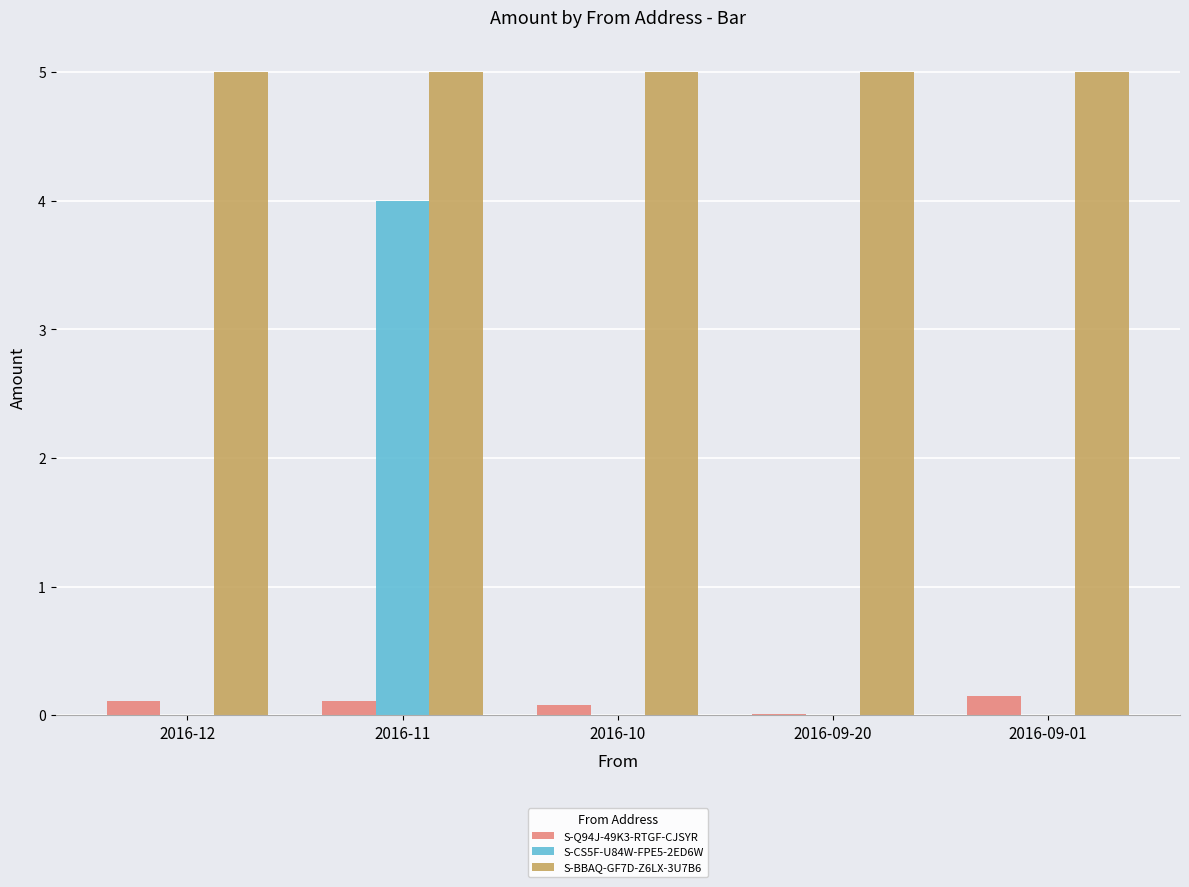

What is the highest value of the S-CS5F-U84W-FPE5-2ED6W series?

4.0